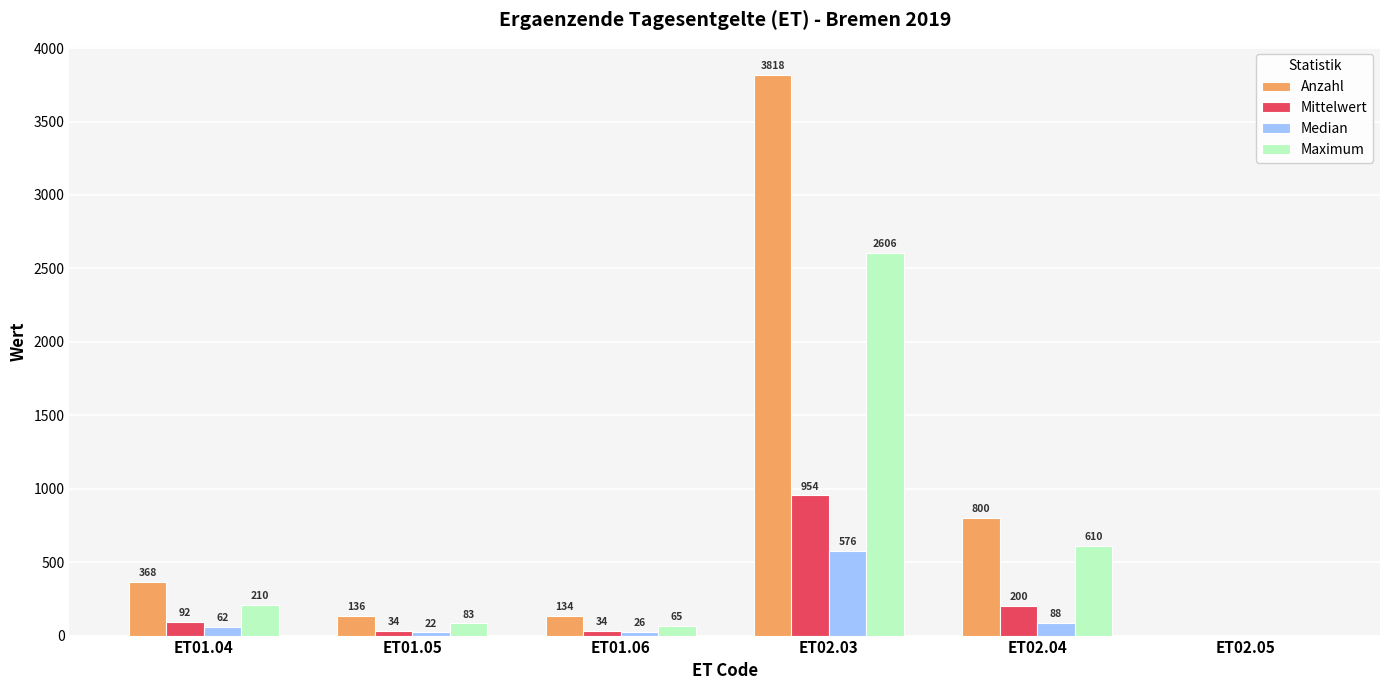

Is it true that Median equals 576.0 at ET02.03?

True